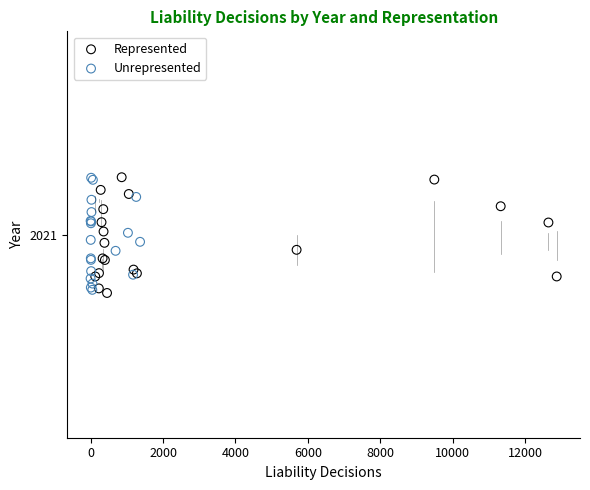

What are all the series names shown in the legend?

Represented, Unrepresented